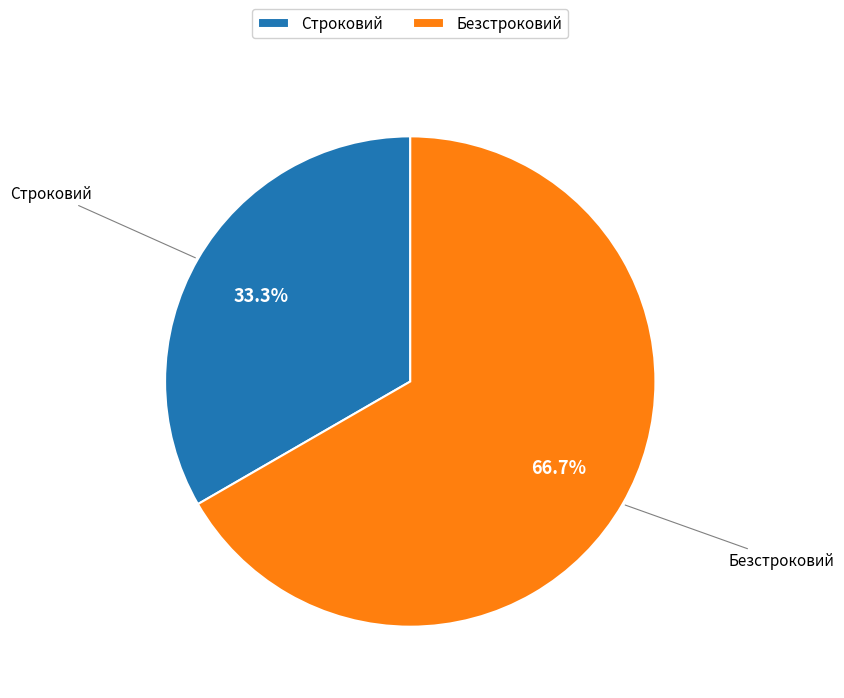

Combined, what portion of the pie is Безстроковий and Строковий?

100.0%